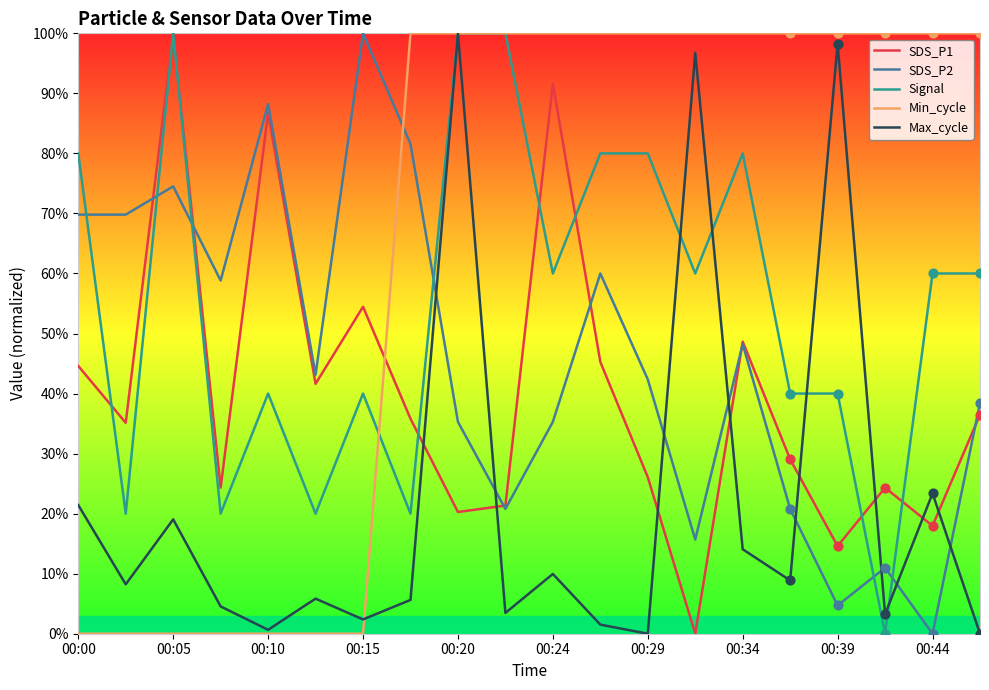

True or false: SDS_P1 and Min_cycle intersect in this chart.

True